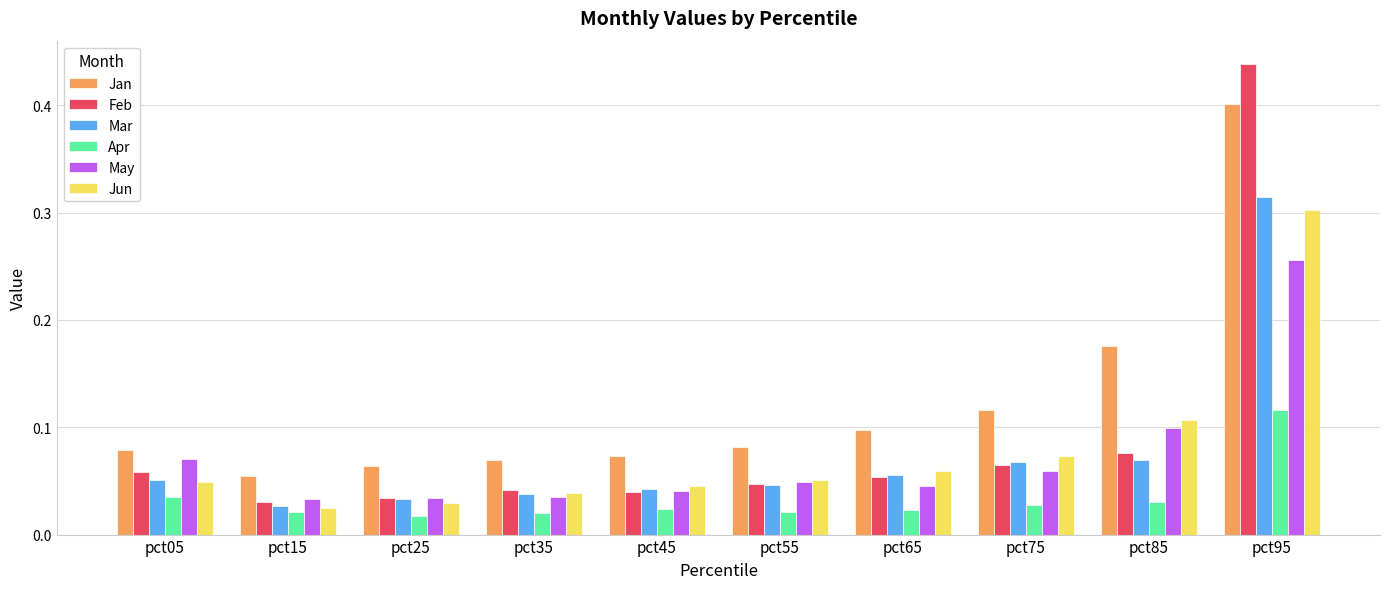

At how many categories does at least one series exceed 0?

10